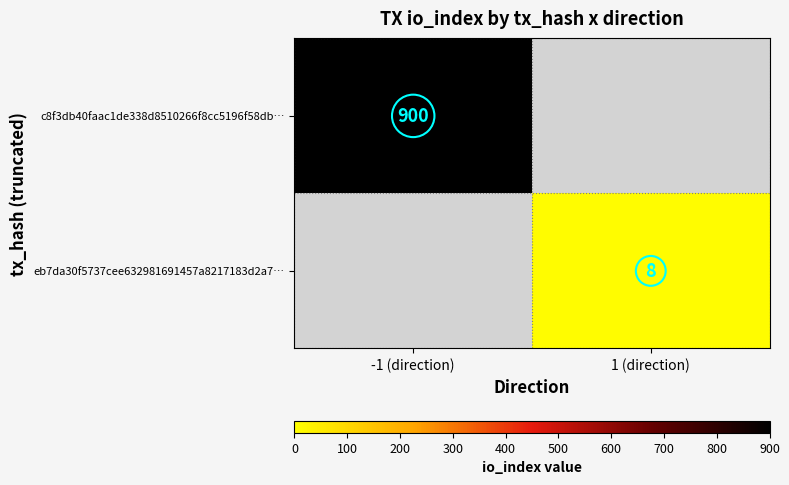

The value of c8f3db40faac1de338d8510266f8cc5196f58db… at -1 (direction) is 900. True or false?

True